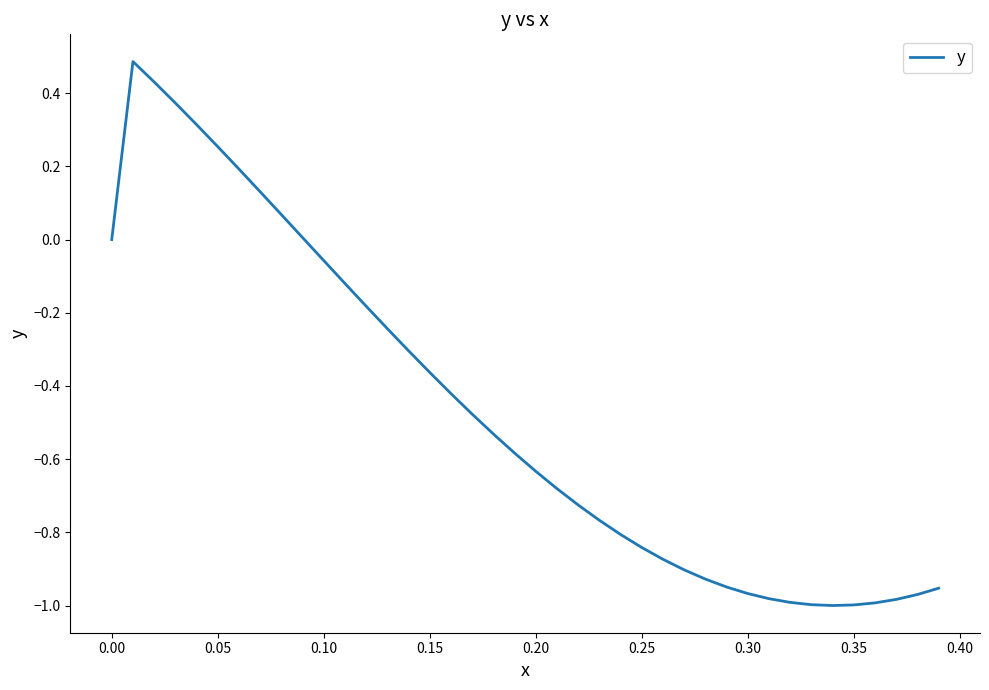

What is the greatest value displayed?

0.5